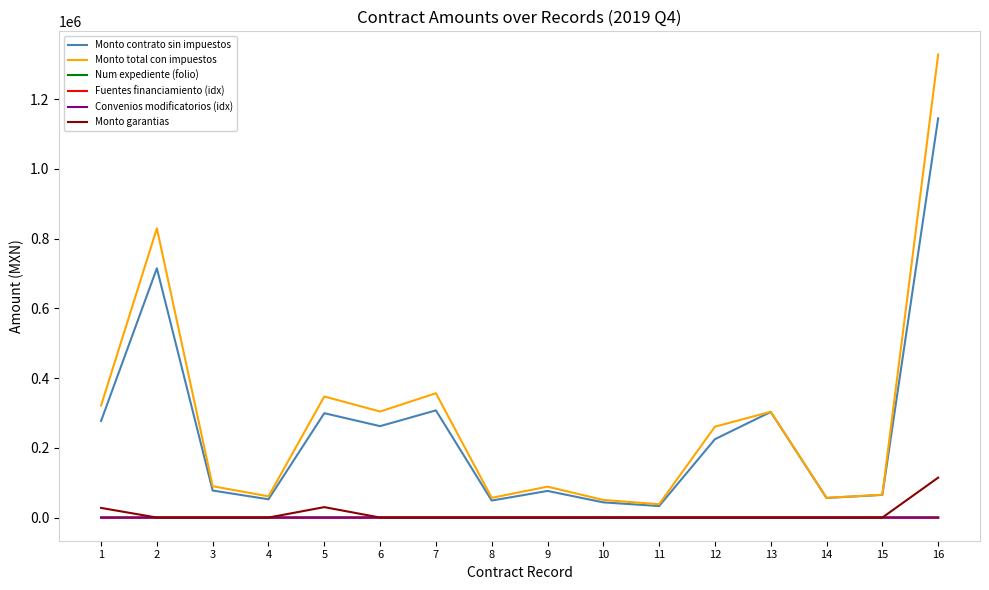

What is the difference between the maximum and minimum values in the Monto total con impuestos series?

1289920.0